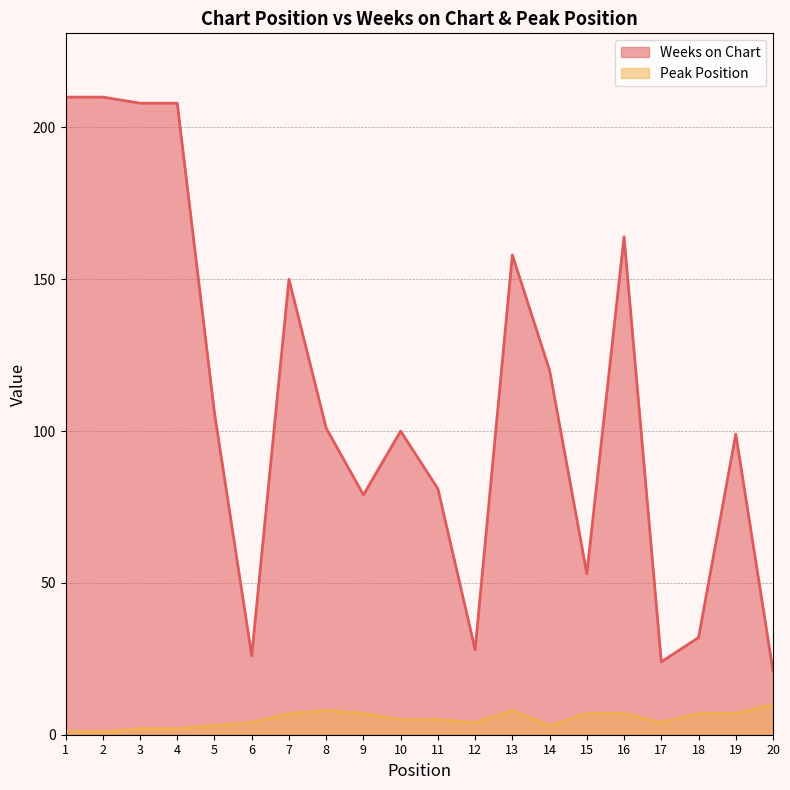

What are all the series names shown in the legend?

Weeks on Chart, Peak Position